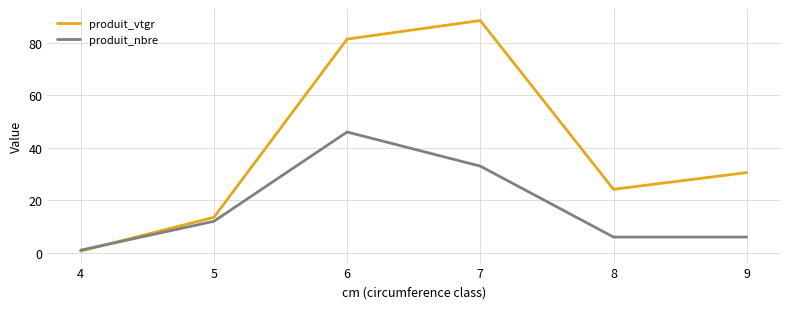

What is the sum of all produit_nbre values?

104.0